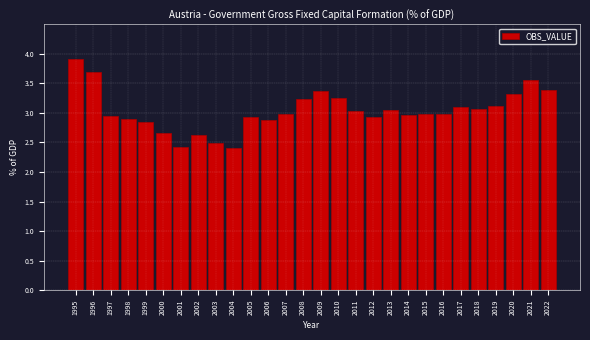

What is the ratio of the value at 2004 to the value at 2018?

0.8